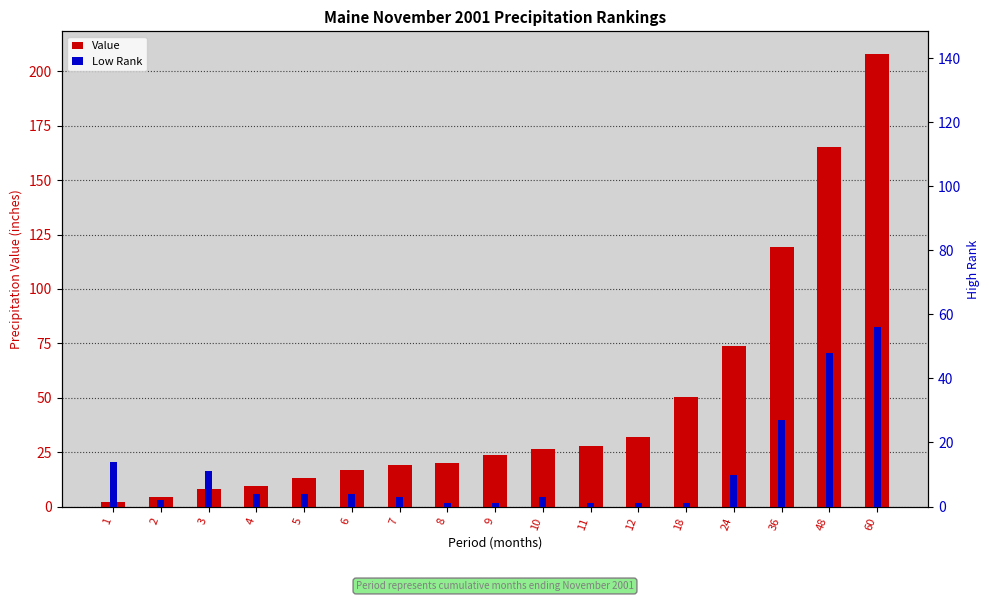

List the labels in order of Value value, smallest first.

1, 2, 3, 4, 5, 6, 7, 8, 9, 10, 11, 12, 18, 24, 36, 48, 60